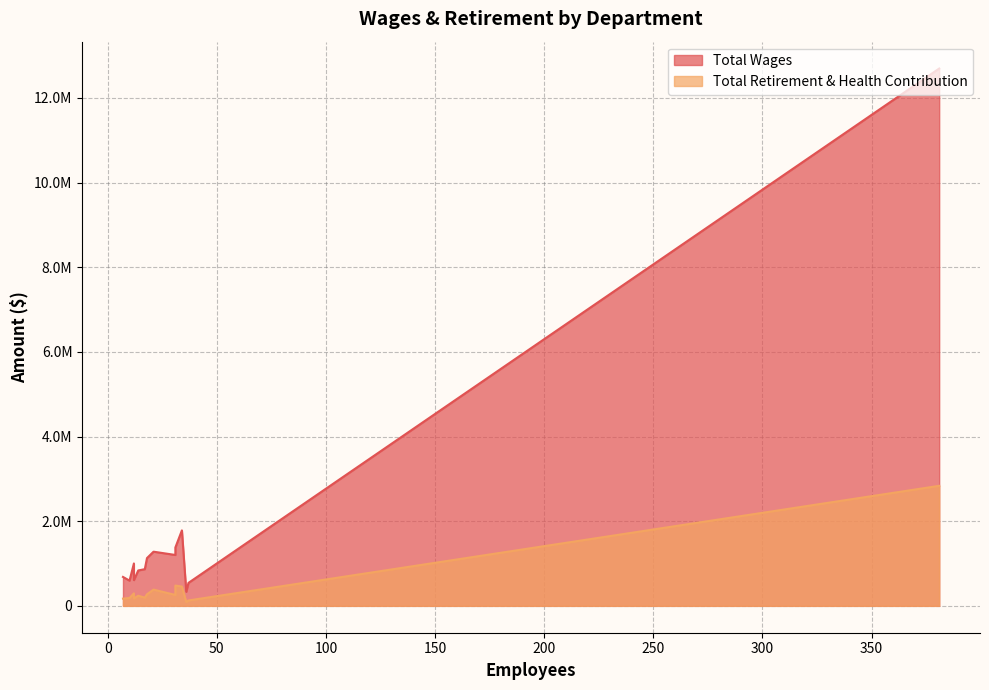

What are all the series names shown in the legend?

Total Wages, Total Retirement & Health Contribution